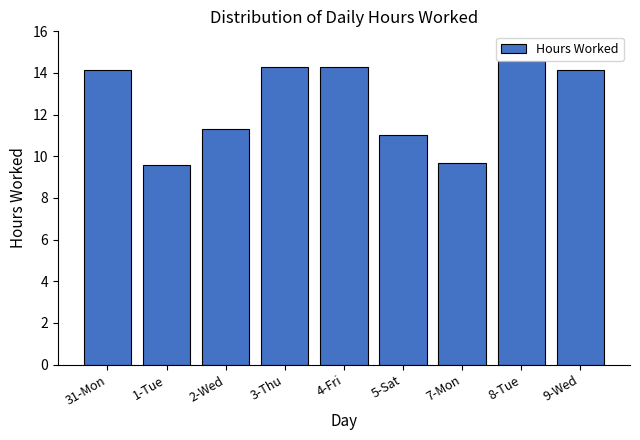

What is the ratio of the value at 7-Mon to the value at 4-Fri?

0.7